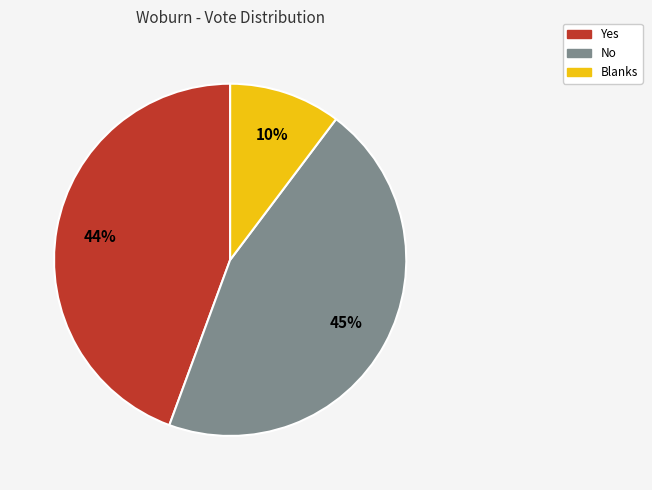

What is the ratio of the value at No to the value at Yes?

1.0